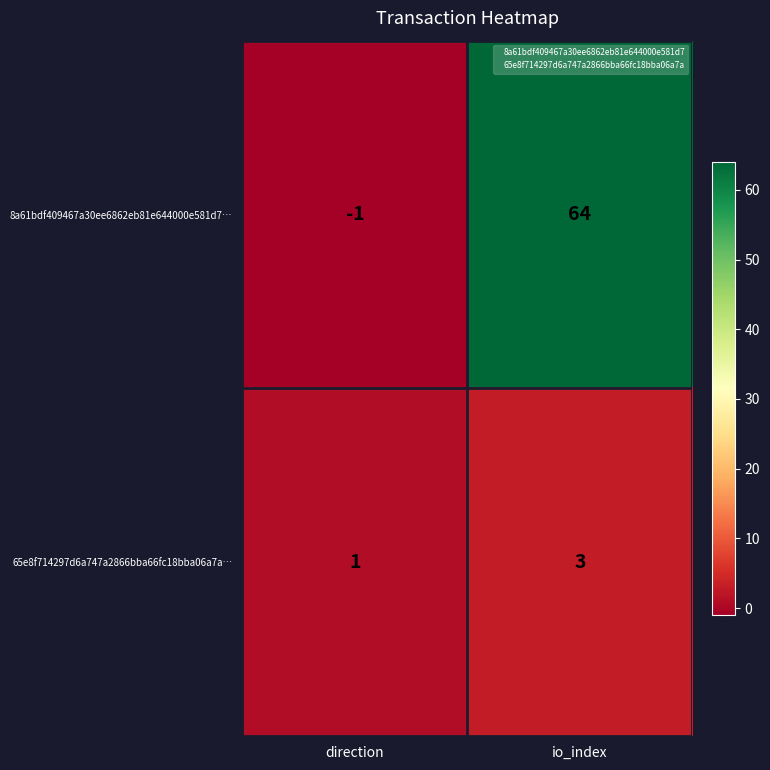

How many data points does each series have?

2